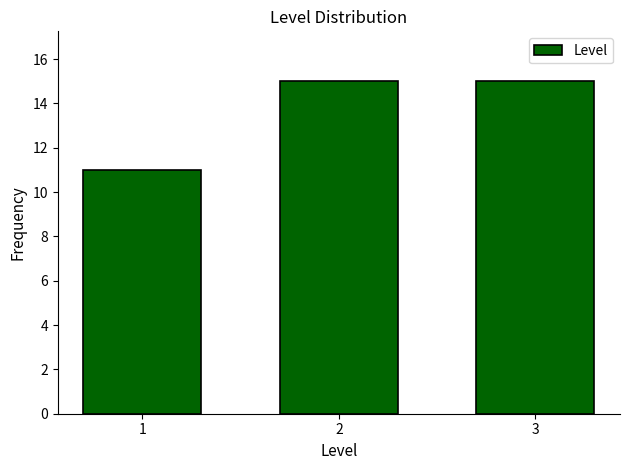

Reading left to right, extract all data points from this chart.

11	15	15